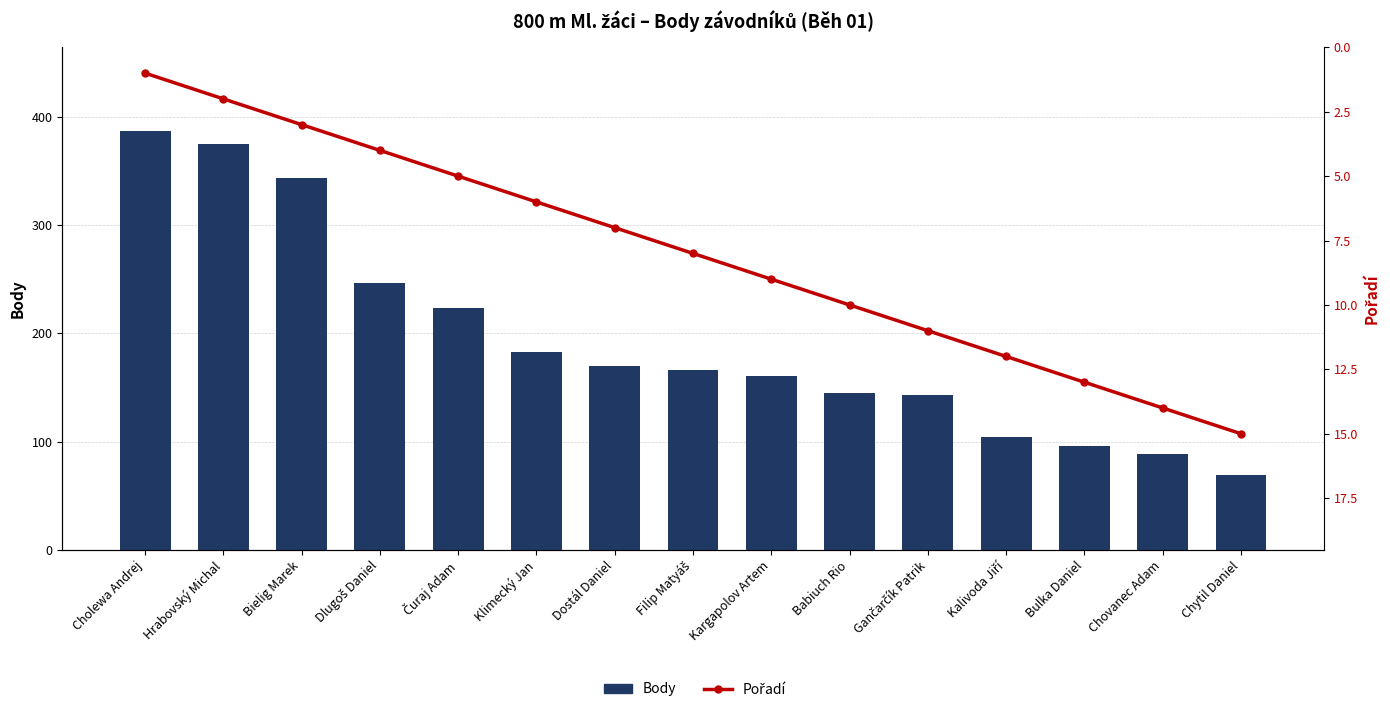

Does the chart contain any negative values?

No